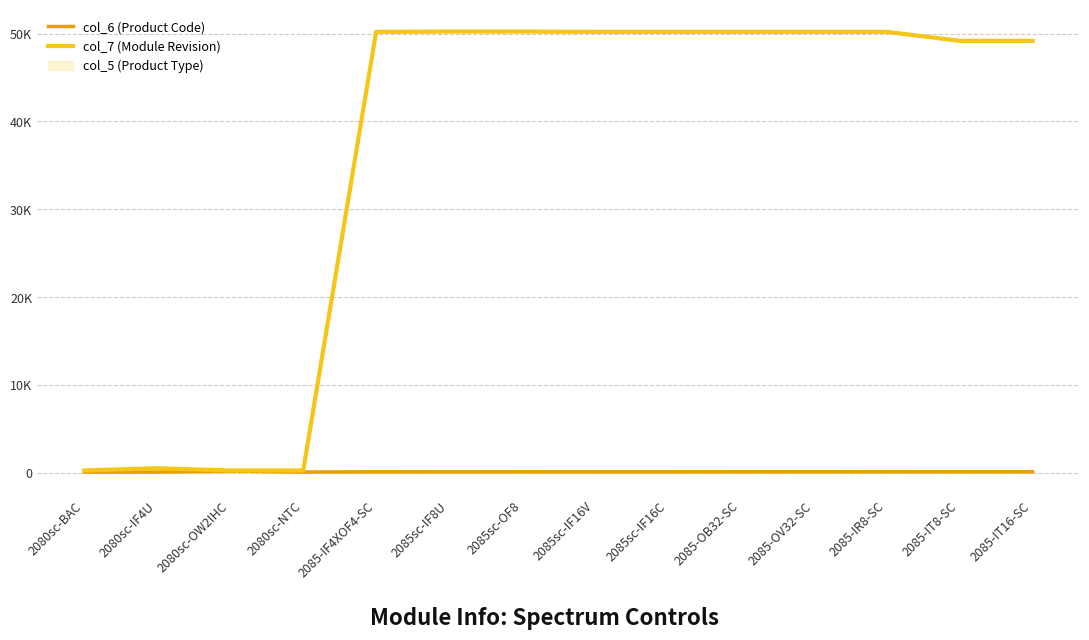

Is this an area chart (filled region under the line)?

No